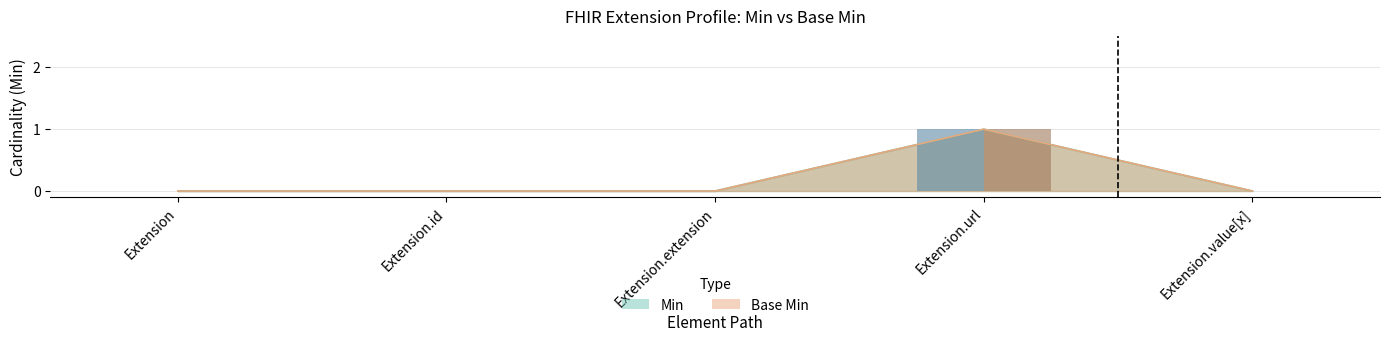

Which series has the widest spread of values?

Min